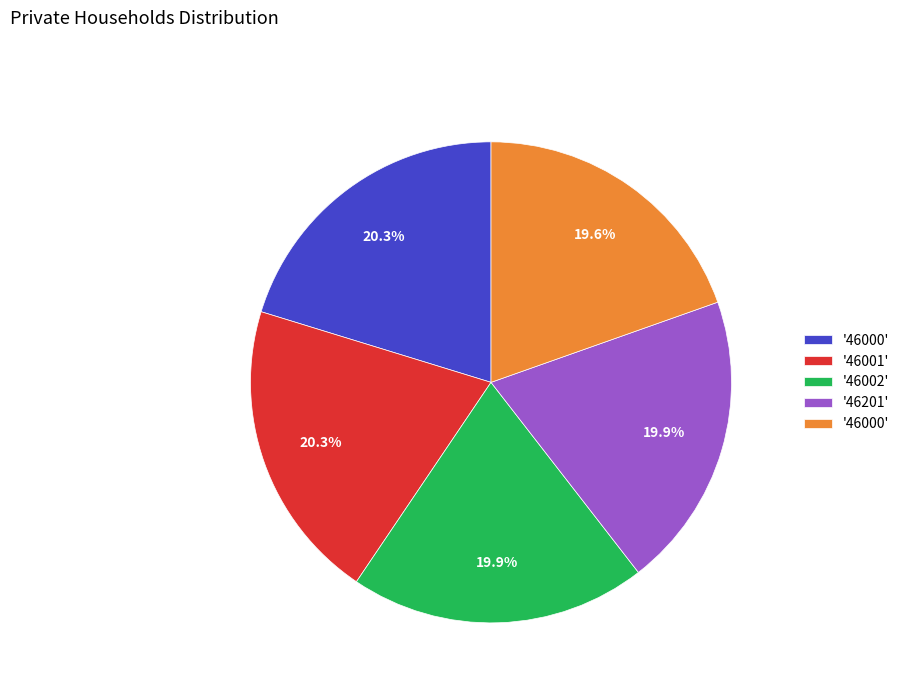

Is there a majority slice in this chart?

No